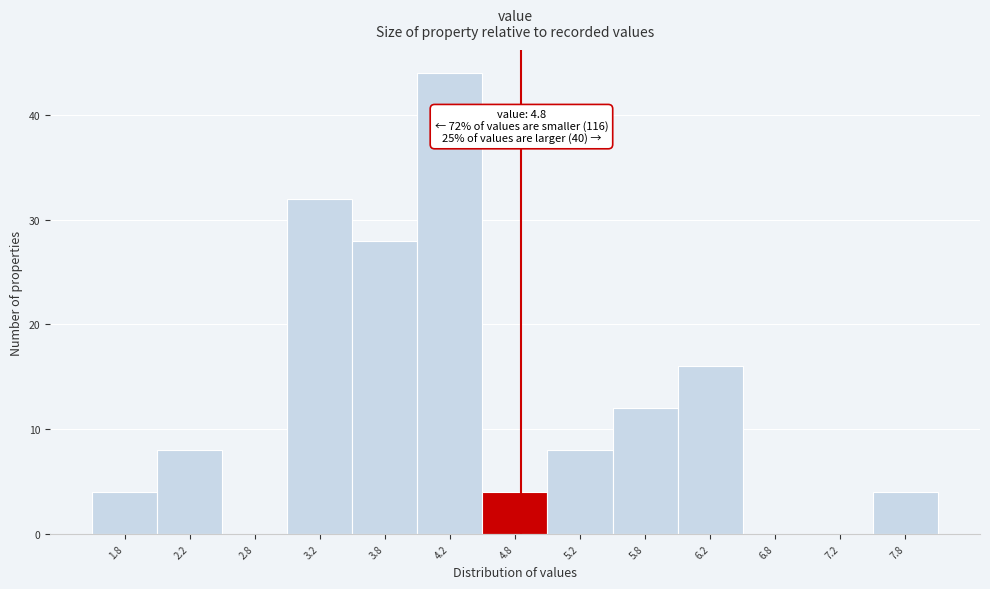

Which range on the x-axis has the tallest bar?

4.0 to 4.5